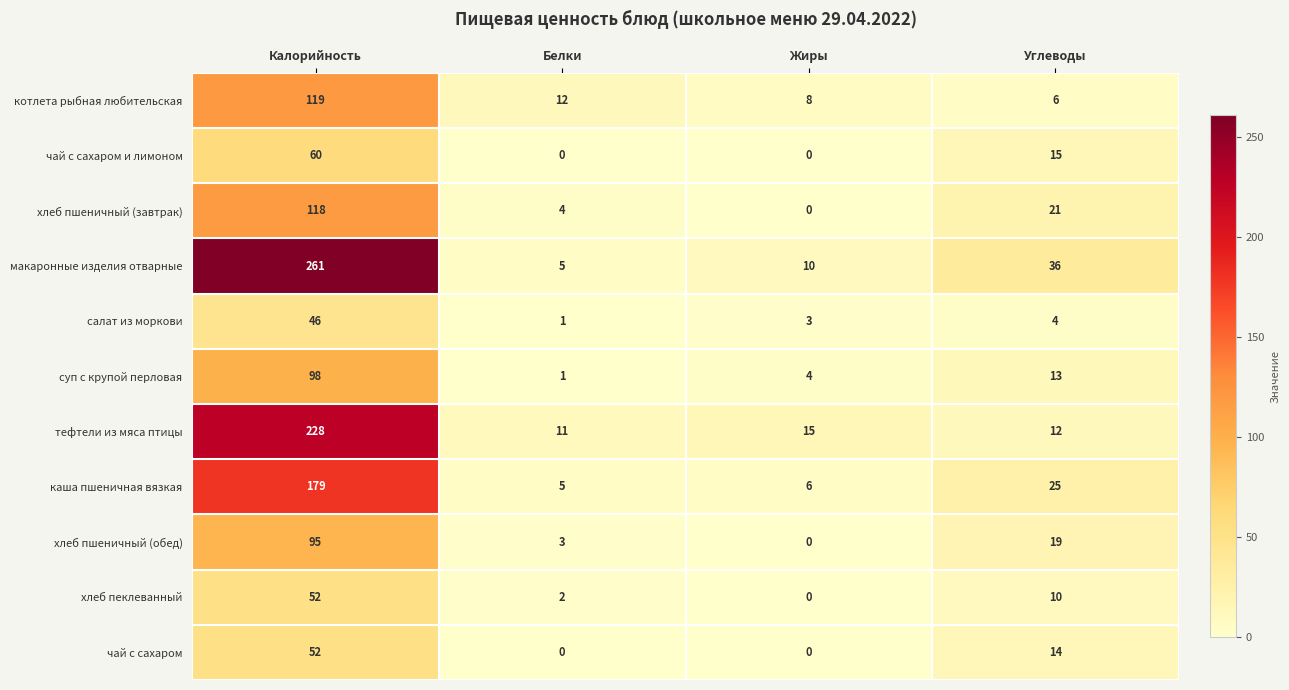

Is it true that салат из моркови equals 2 at Углеводы?

False